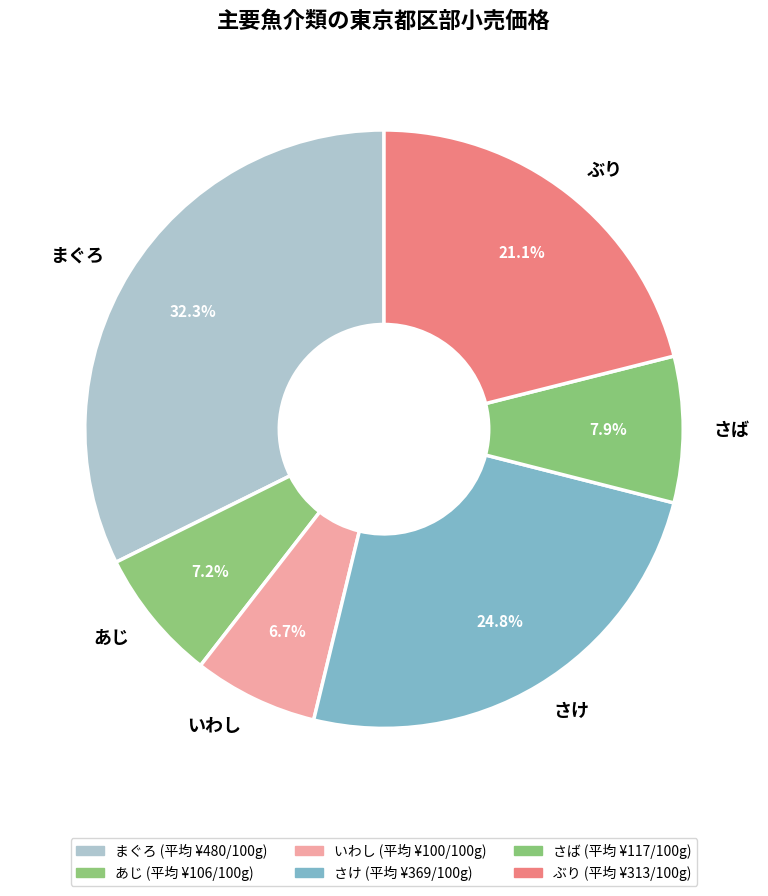

Approximately how many times larger is the value at ぶり compared to いわし?

3.1